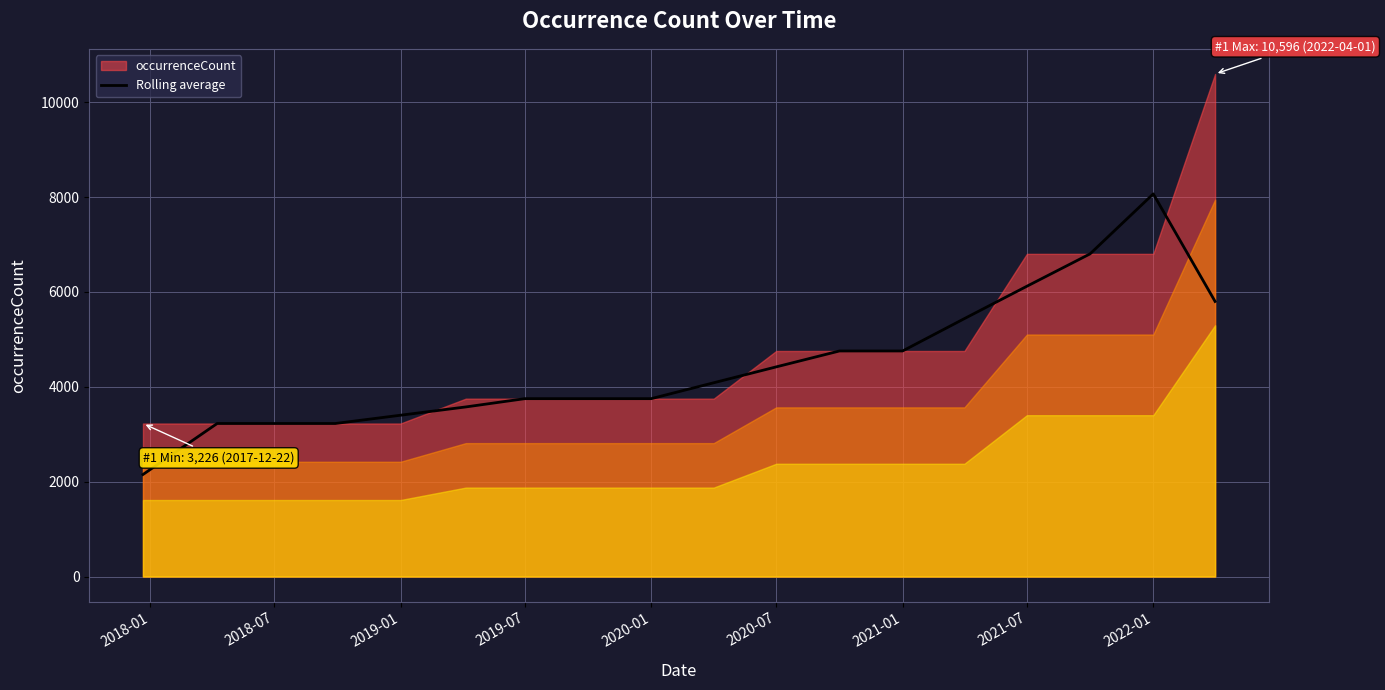

What is the minimum value for Rolling average?

2150.7